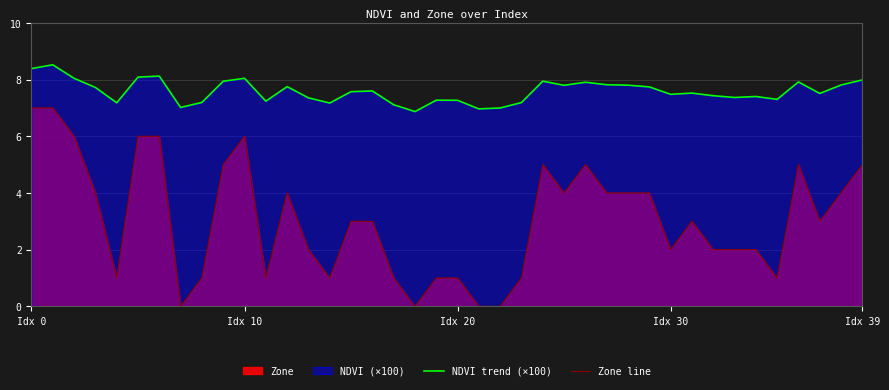

Which series has the largest total across all categories?

NDVI trend (×100)